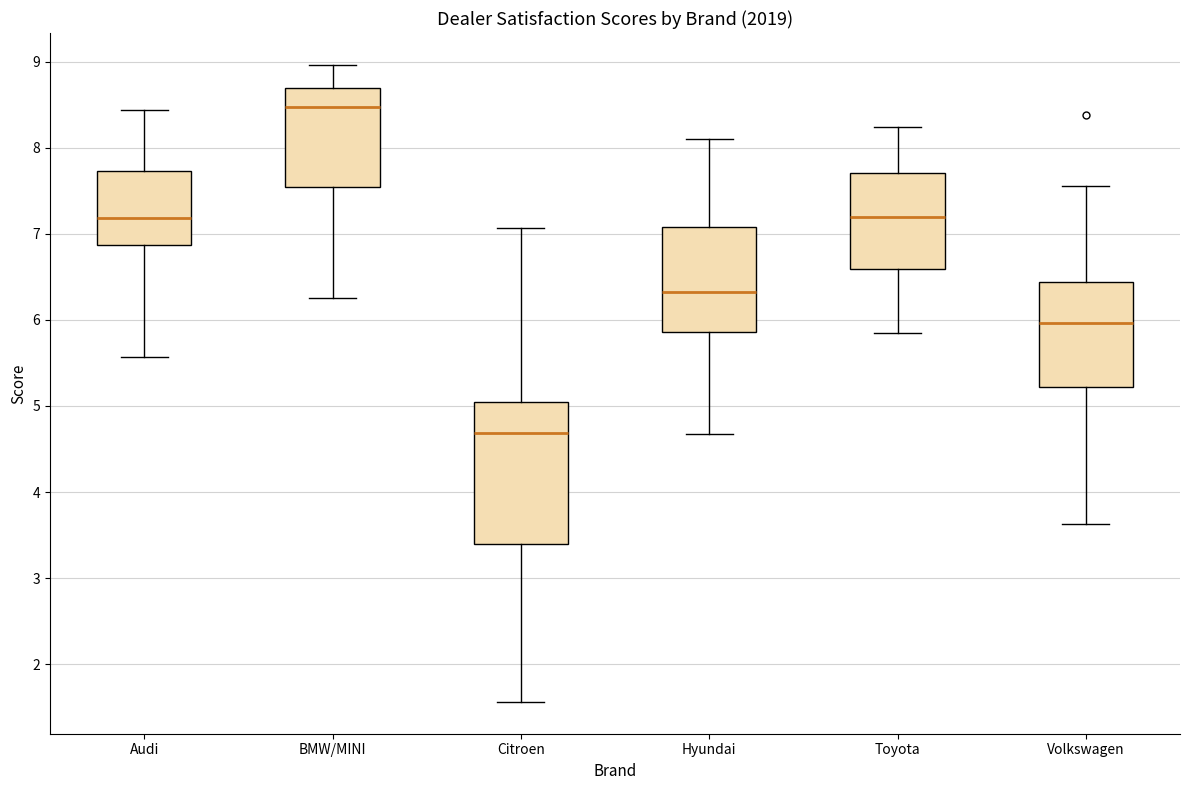

Which box is the tallest, from its lower edge to its upper edge?

Citroen